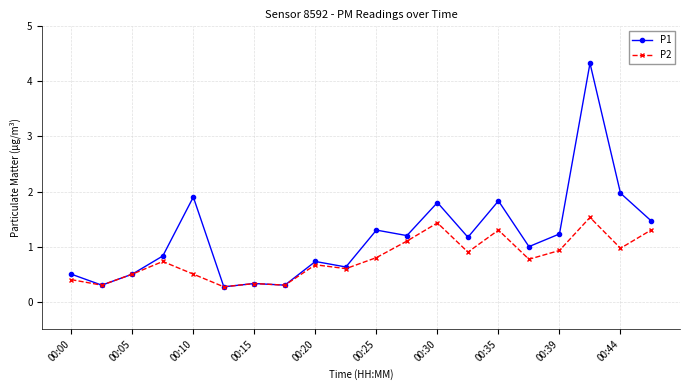

What is the value of the P1 point at the 4th from the left?

0.8